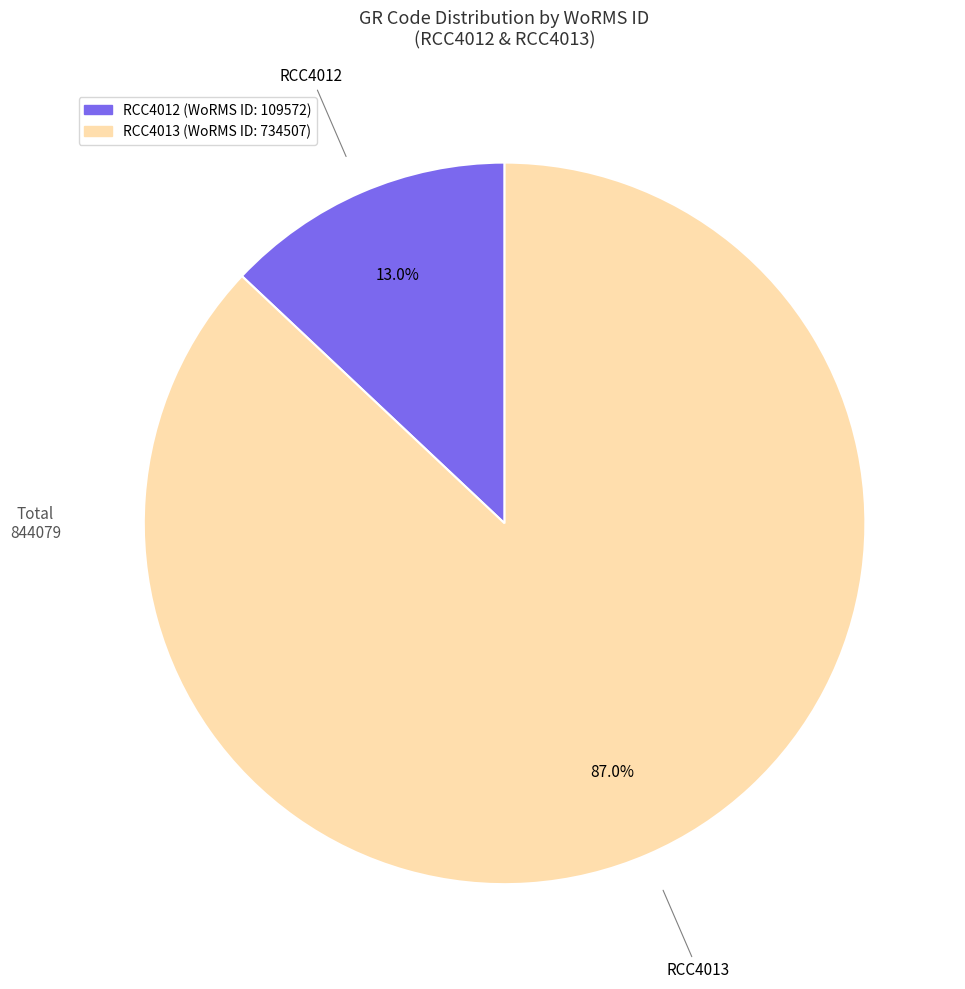

What percentage is the RCC4012 slice, to the nearest percent?

13%